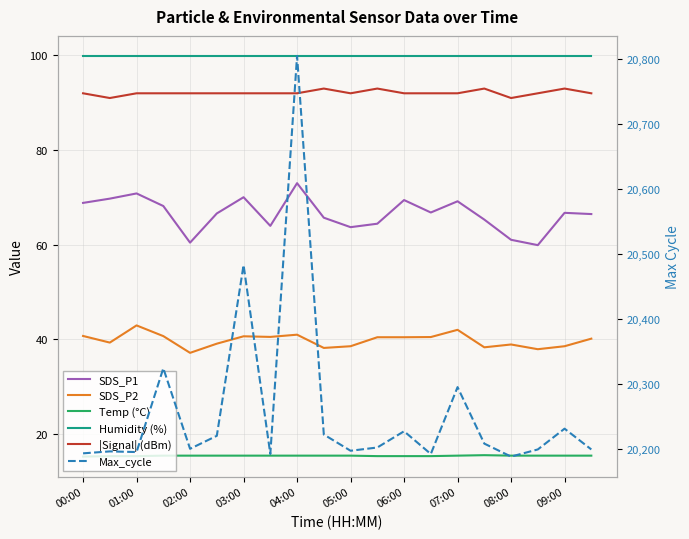

True or false: SDS_P1 and Humidity (%) cross at least once.

False